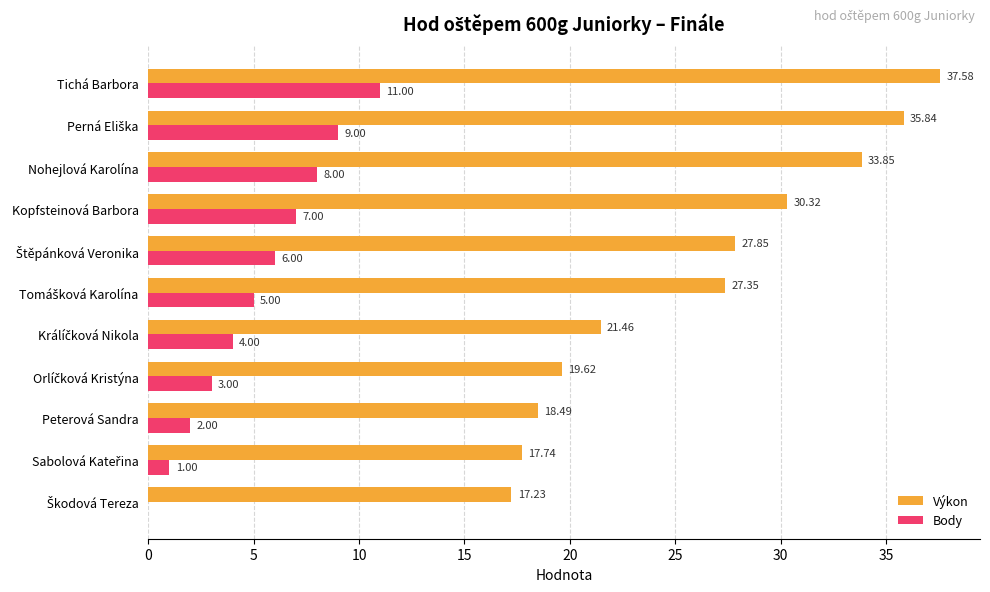

Which series has the largest range (max minus min)?

Výkon